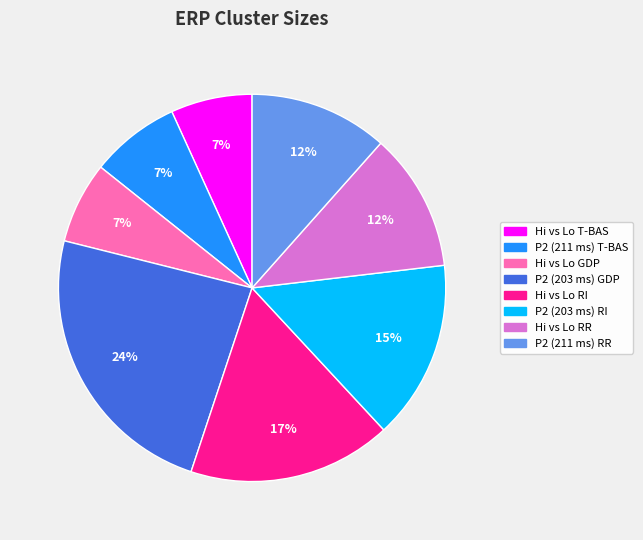

Is the sum of Hi vs Lo RR and Hi vs Lo T-BAS greater than half?

No